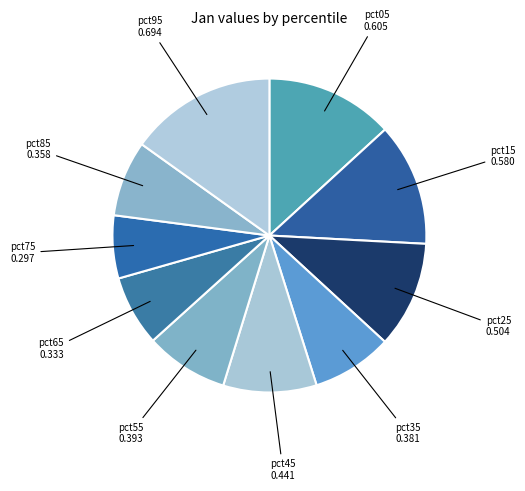

Does any single category account for the majority?

No